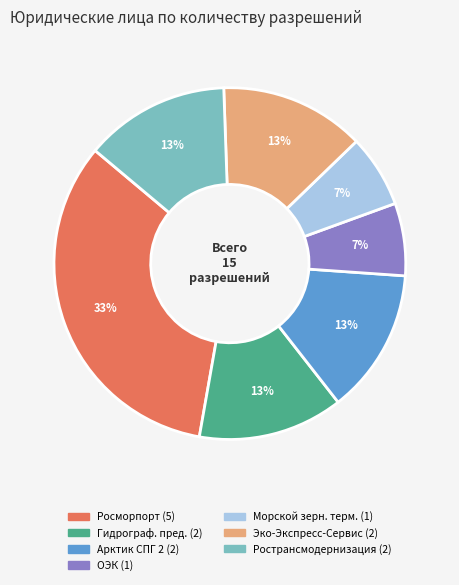

Is there a majority slice in this chart?

No